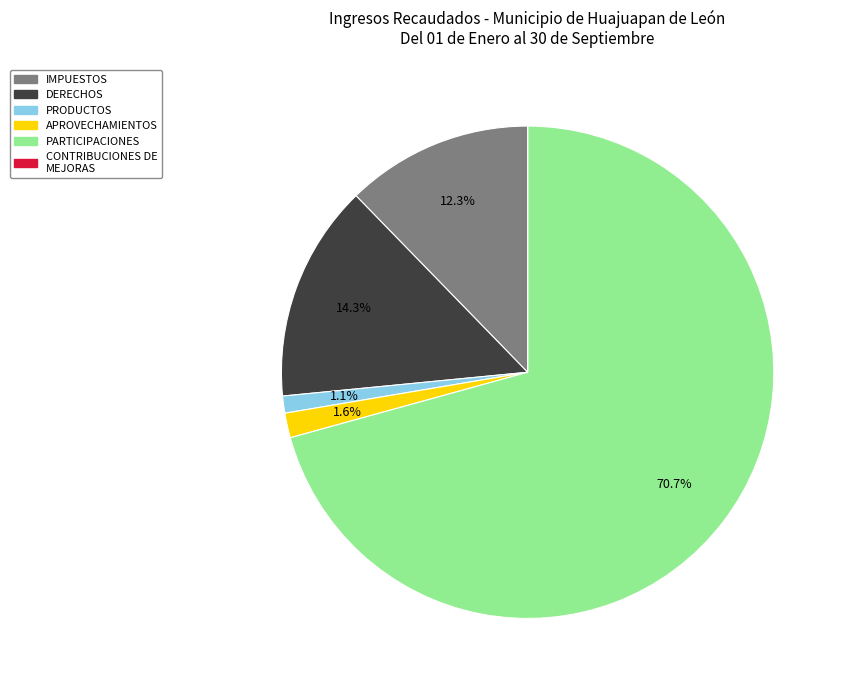

To the nearest percent, what percentage of the pie is DERECHOS?

14%